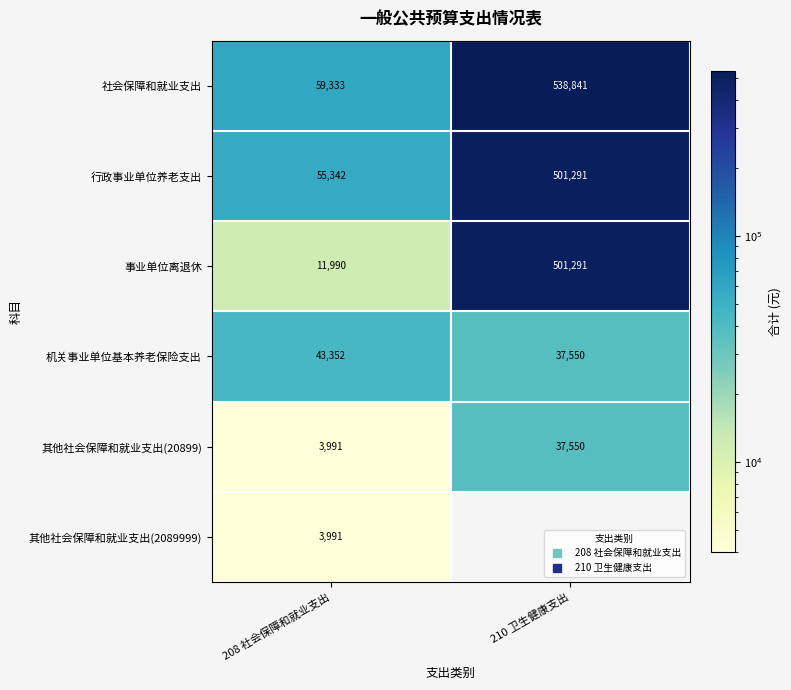

At which category does the chart reach its peak across all series?

210 卫生健康支出